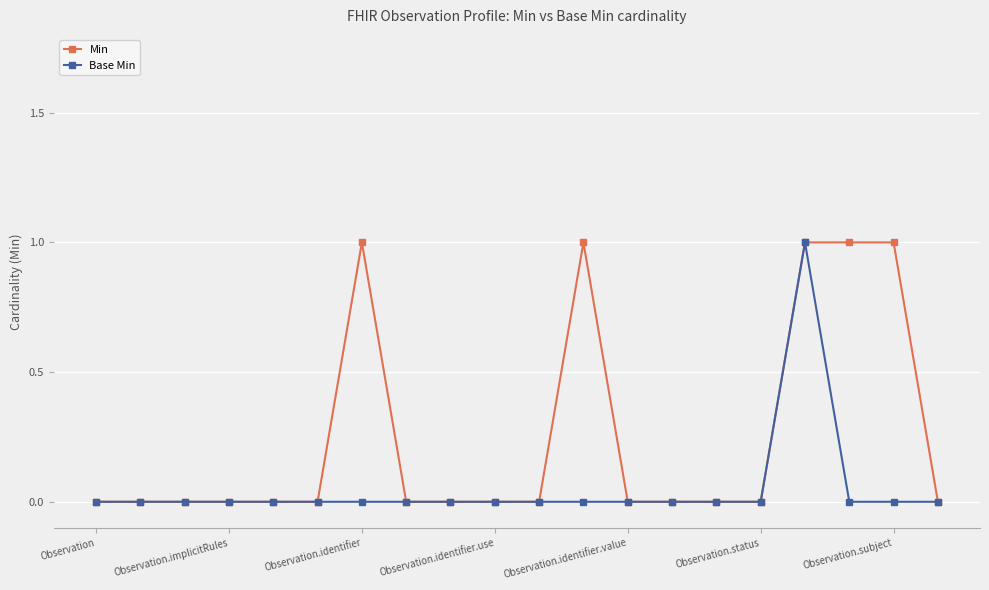

Which series has the largest total across all categories?

Min